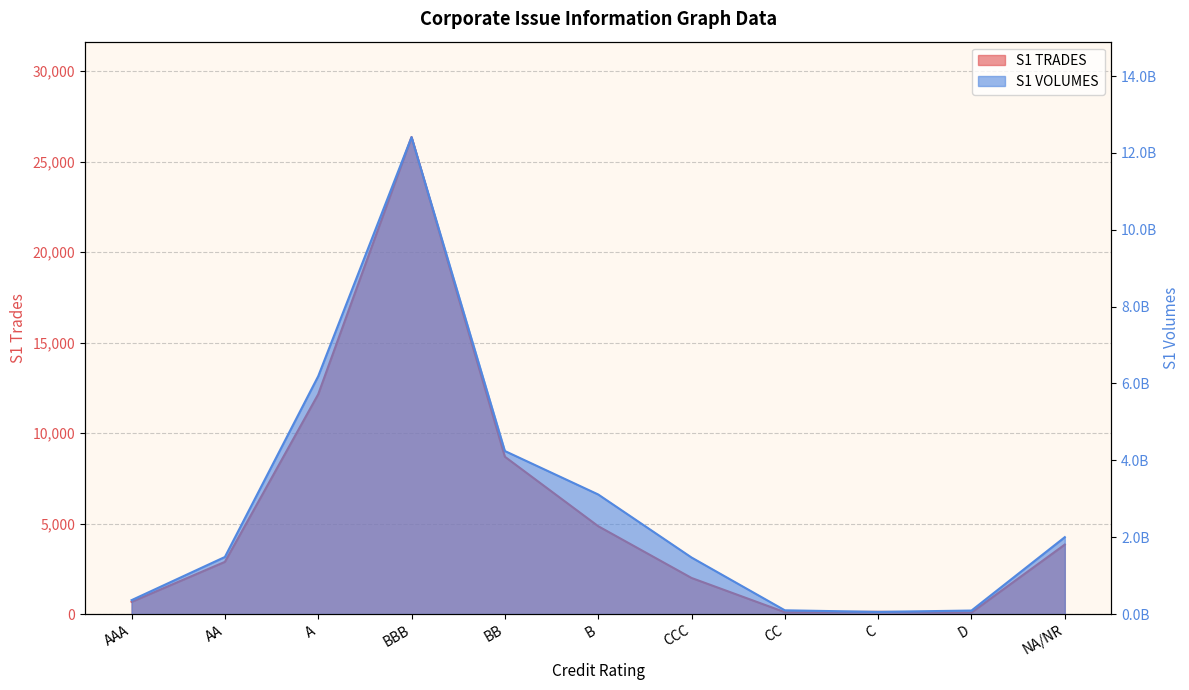

What position from the right is CCC?

5